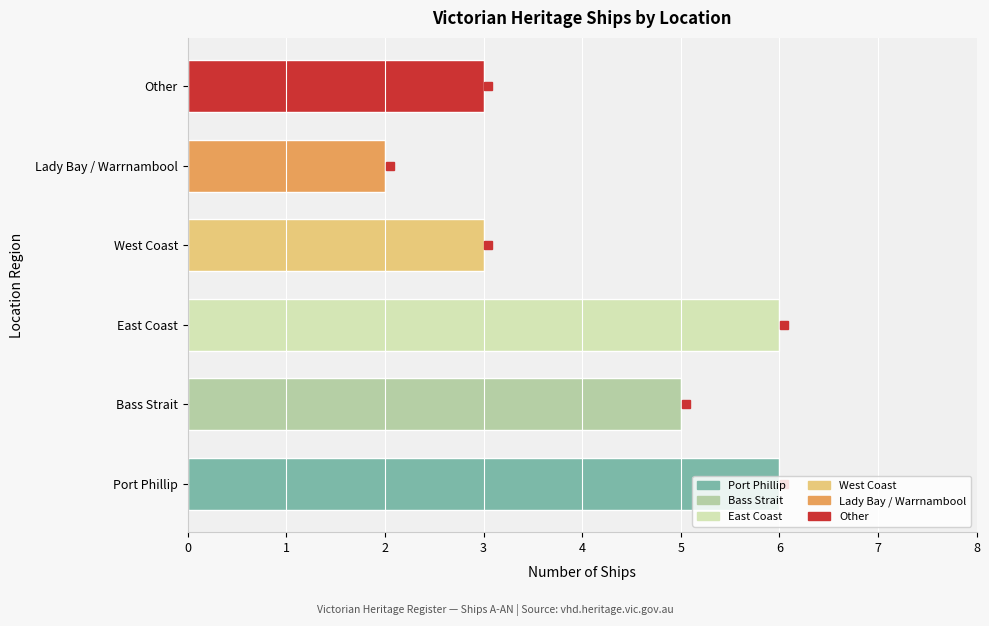

At which category does the chart reach its minimum across all series?

Lady Bay / Warrnambool